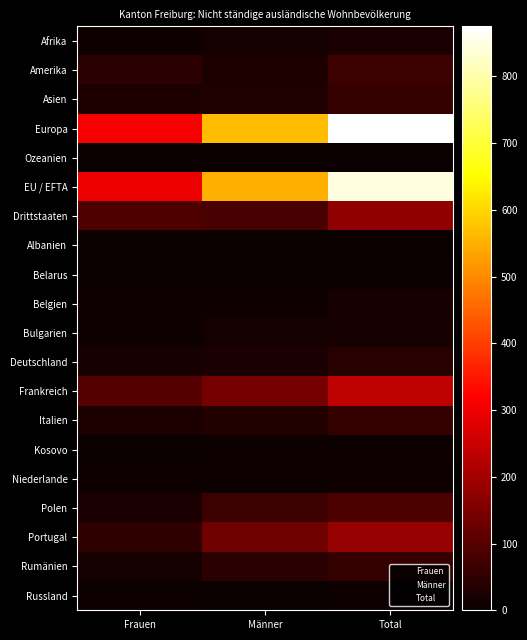

Is it true that Russland equals 0 at Männer?

False